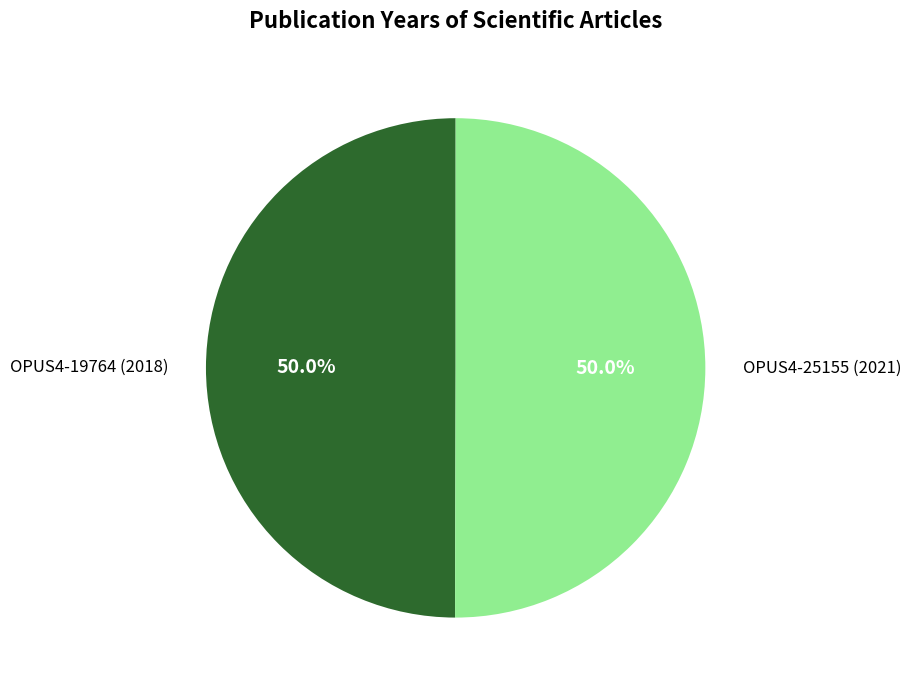

Count the number of slices in the pie.

2